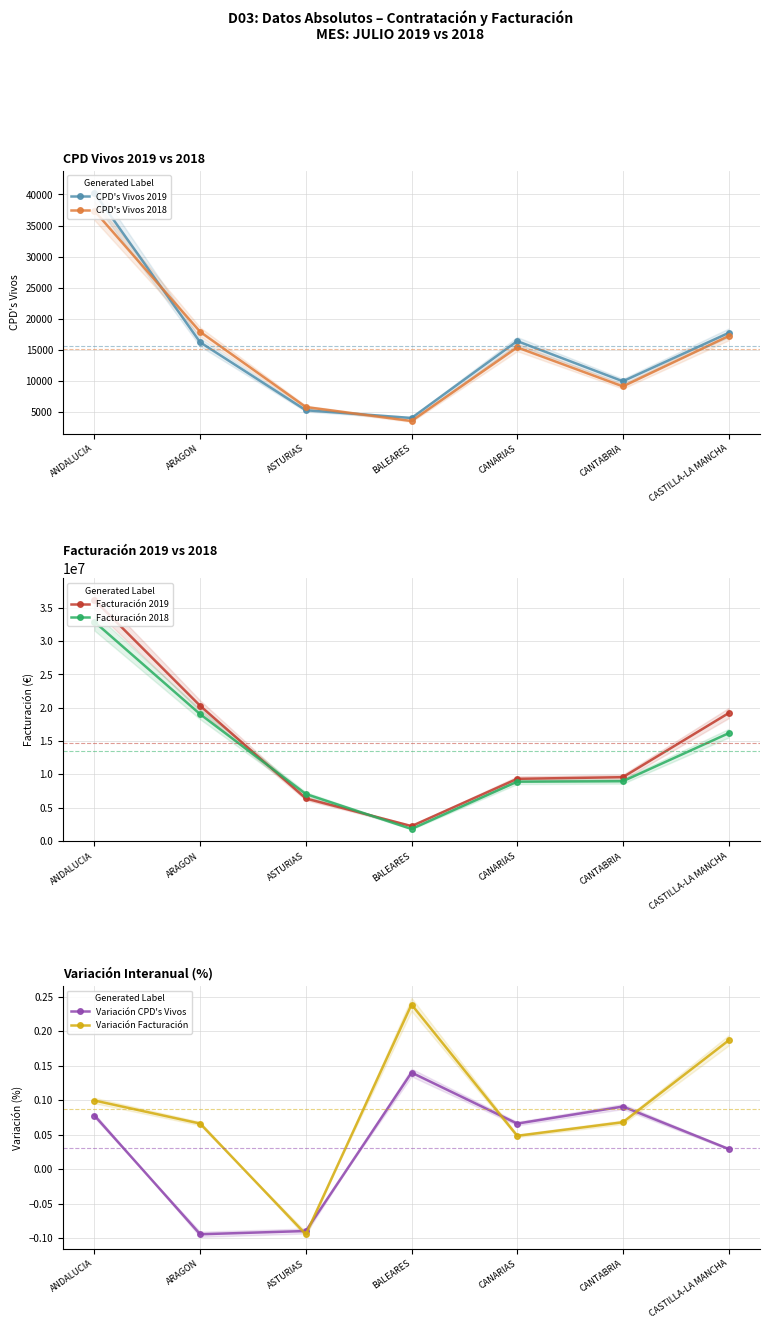

Reading left to right, list all the values displayed in this chart.

CPD_Vivos_2019: 40258.0	16180.0	5236.0	3990.0	16376.0	9904.0	17692.0
CPD_Vivos_2018: 37356.0	17867.0	5752.0	3500.0	15362.0	9080.0	17188.0
Facturacion_2019: 36174576.0	20292652.9	6382037.0	2234891.4	9331911.9	9579021.4	19190884.9
Facturacion_2018: 32901149.6	19034879.7	7048572.4	1804250.2	8901814.2	8968907.4	16173229.8
Variacion_CPD_Vivos: 0.1	-0.1	-0.1	0.1	0.1	0.1	0.0
Variacion_Facturacion: 0.1	0.1	-0.1	0.2	0.0	0.1	0.2